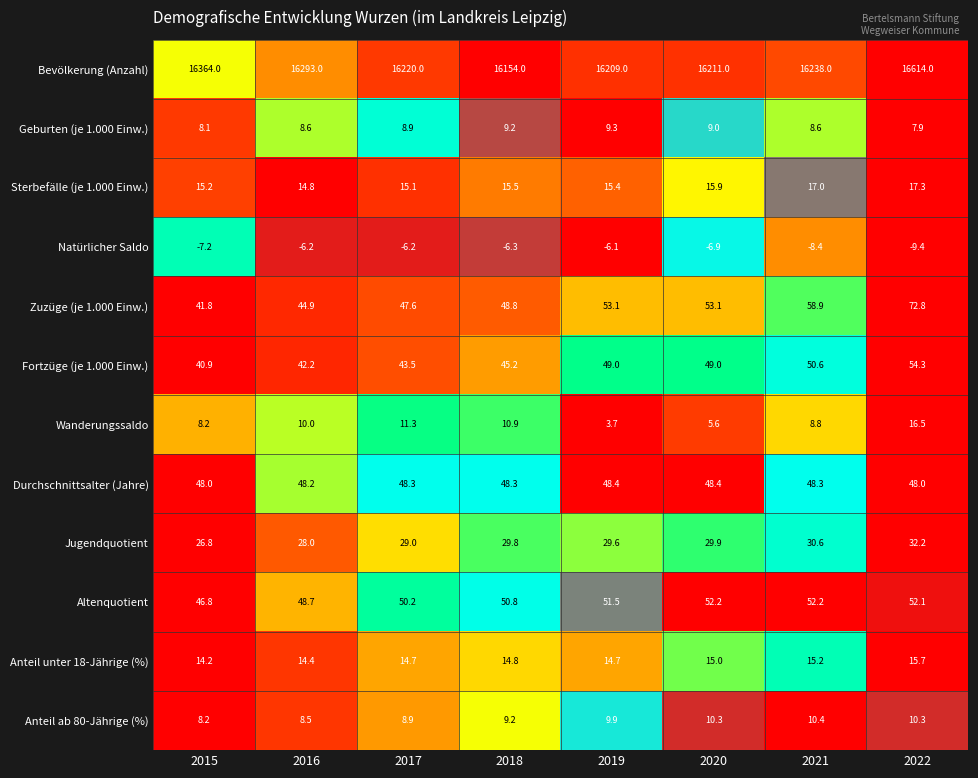

Rank the series by their maximum value, from highest to lowest.

Bevölkerung (Anzahl), Zuzüge (je 1.000 Einw.), Fortzüge (je 1.000 Einw.), Altenquotient, Durchschnittsalter (Jahre), Jugendquotient, Sterbefälle (je 1.000 Einw.), Wanderungssaldo, Anteil unter 18-Jährige (%), Anteil ab 80-Jährige (%), Geburten (je 1.000 Einw.), Natürlicher Saldo